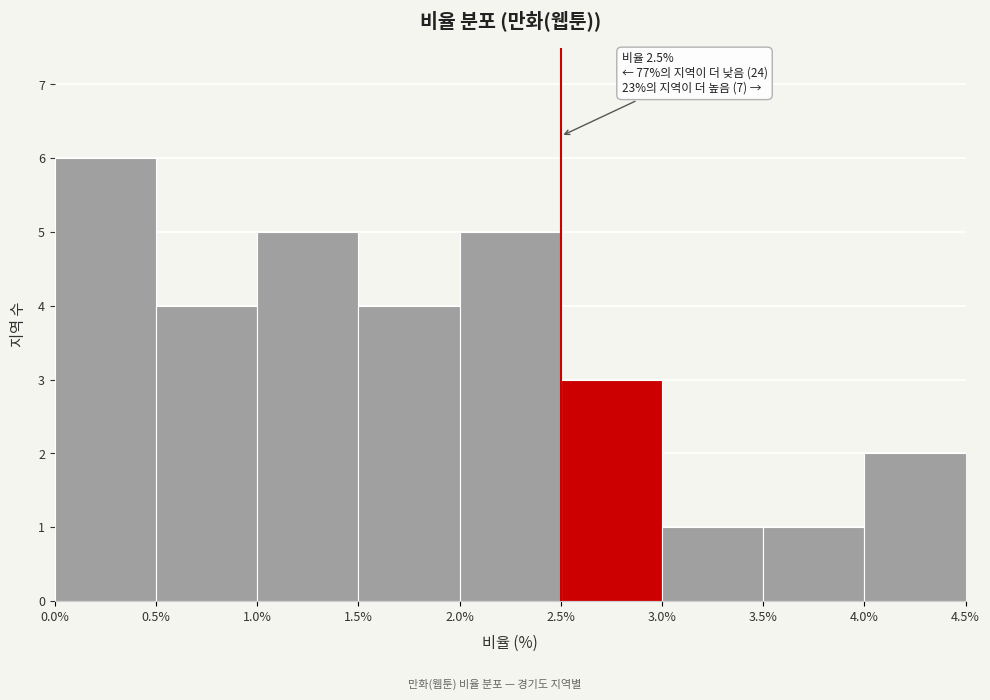

Which range on the x-axis has the tallest bar?

0.0% to 0.5%